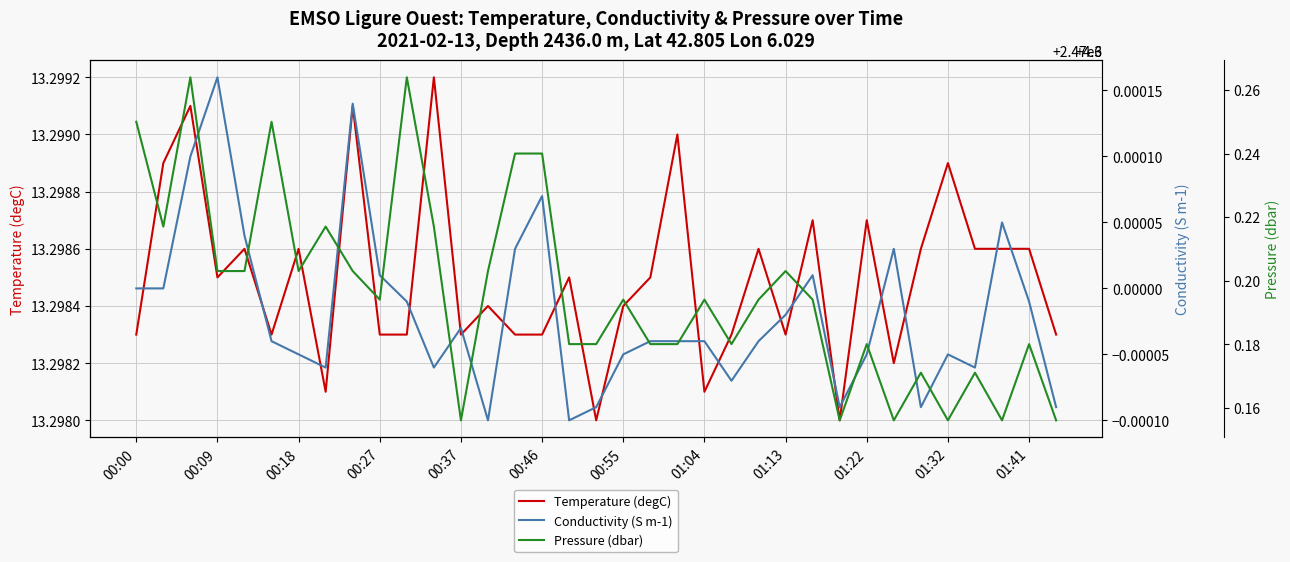

Is it true that Temperature (degC) equals 22.2 at 01:13?

False